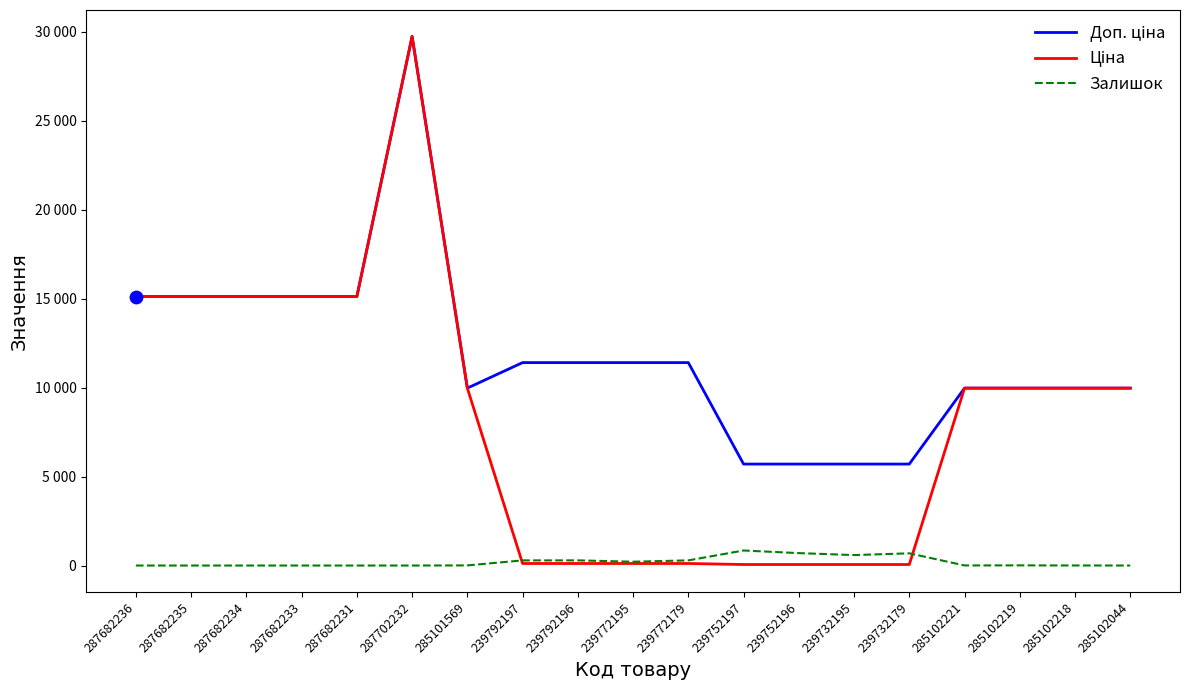

At how many categories does at least one series exceed 12717?

6